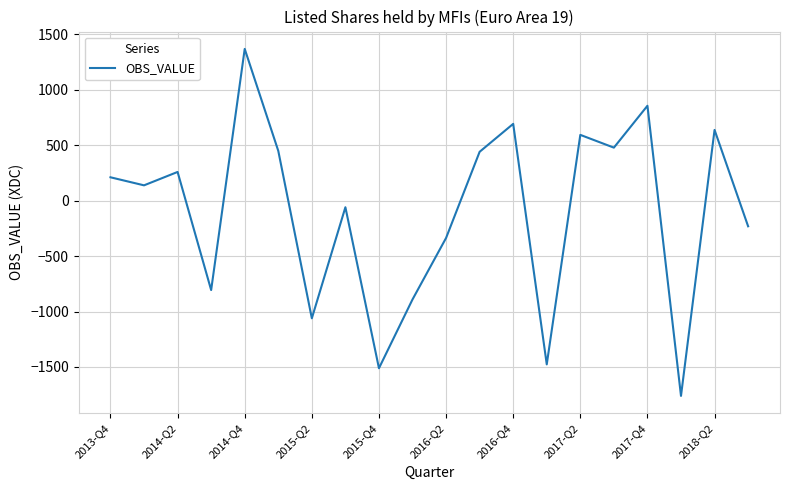

What is the difference between the second highest and minimum values?

2614.9